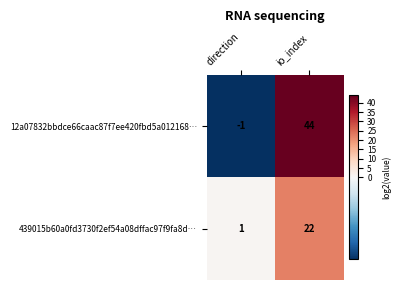

Which series changed the most between direction and io_index?

12a07832bbdce66caac87f7ee420fbd5a012168…